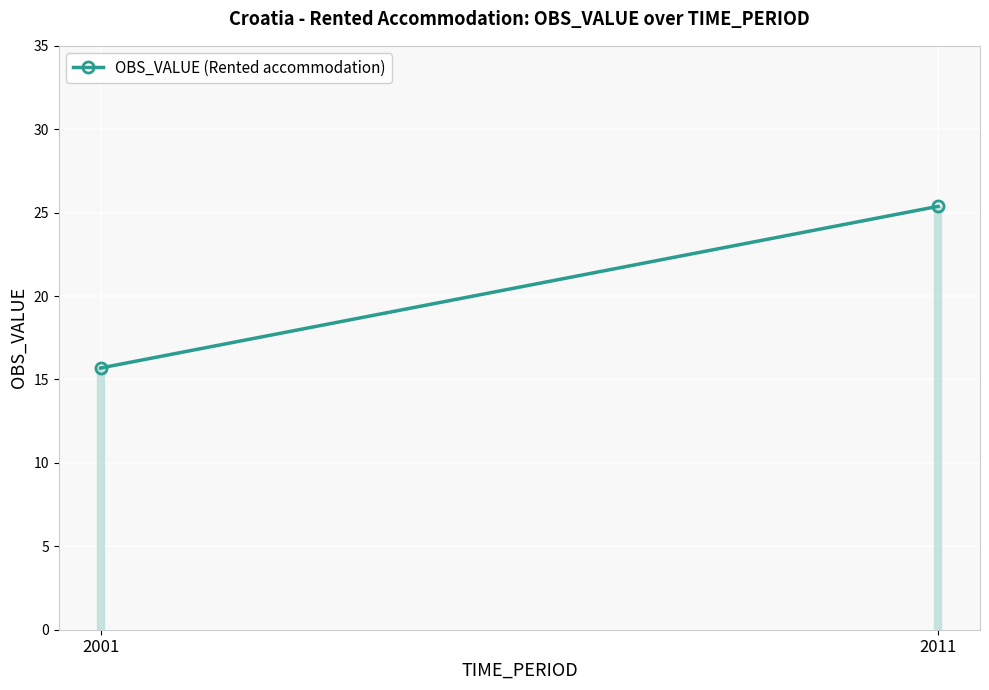

What is the smallest value displayed?

15.7